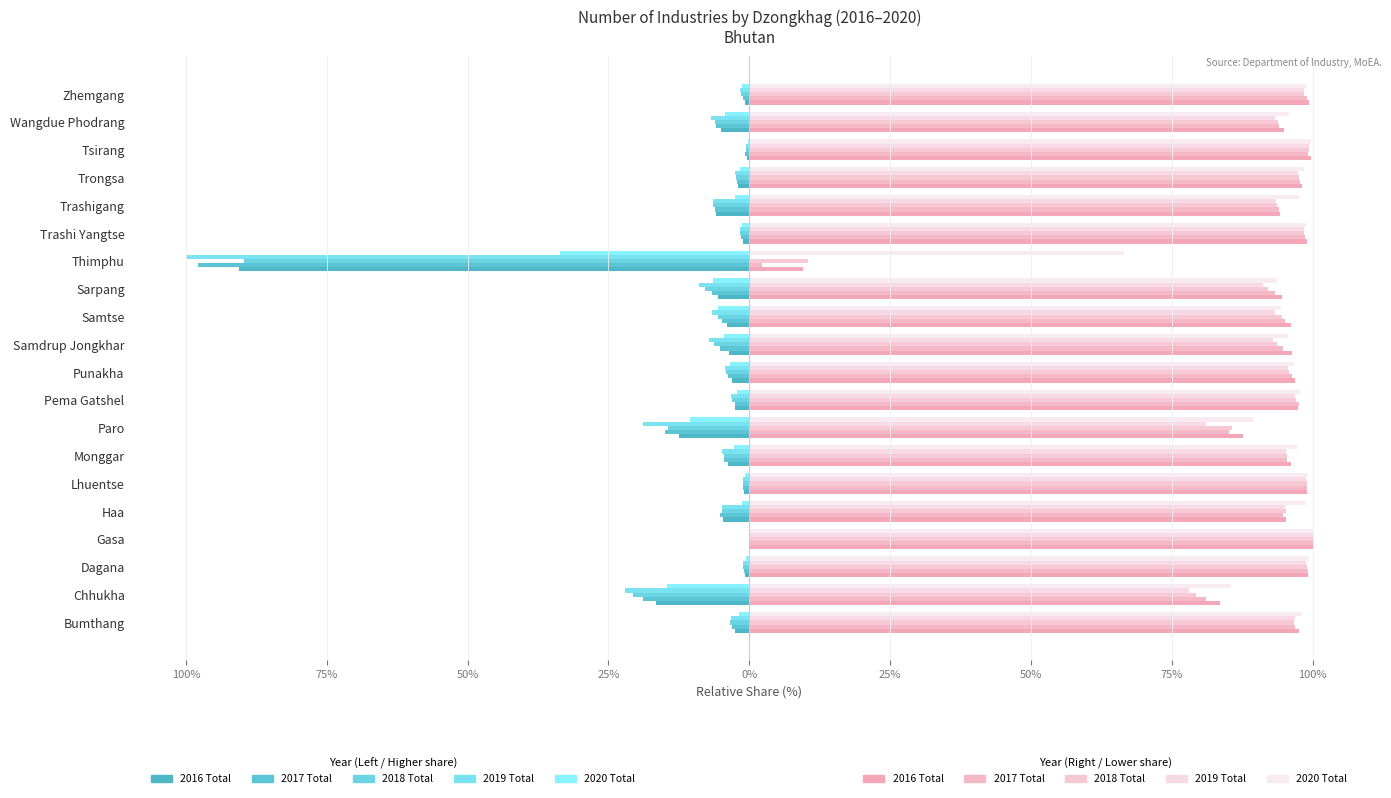

What is the minimum value for 2016 Total (right)?

9.4